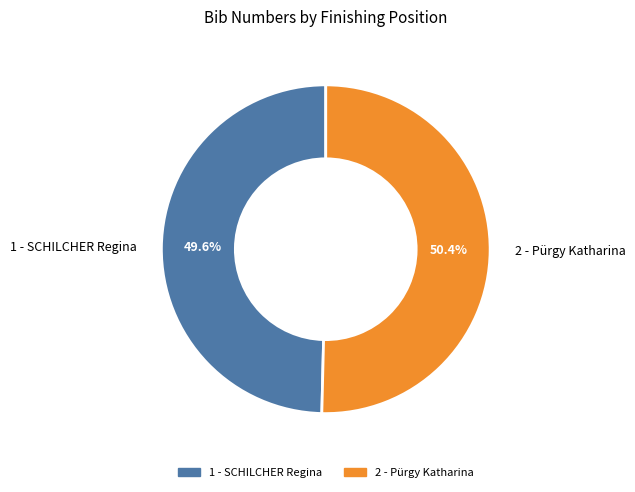

To the nearest percent, what percentage of the pie is 1 - SCHILCHER Regina?

50%